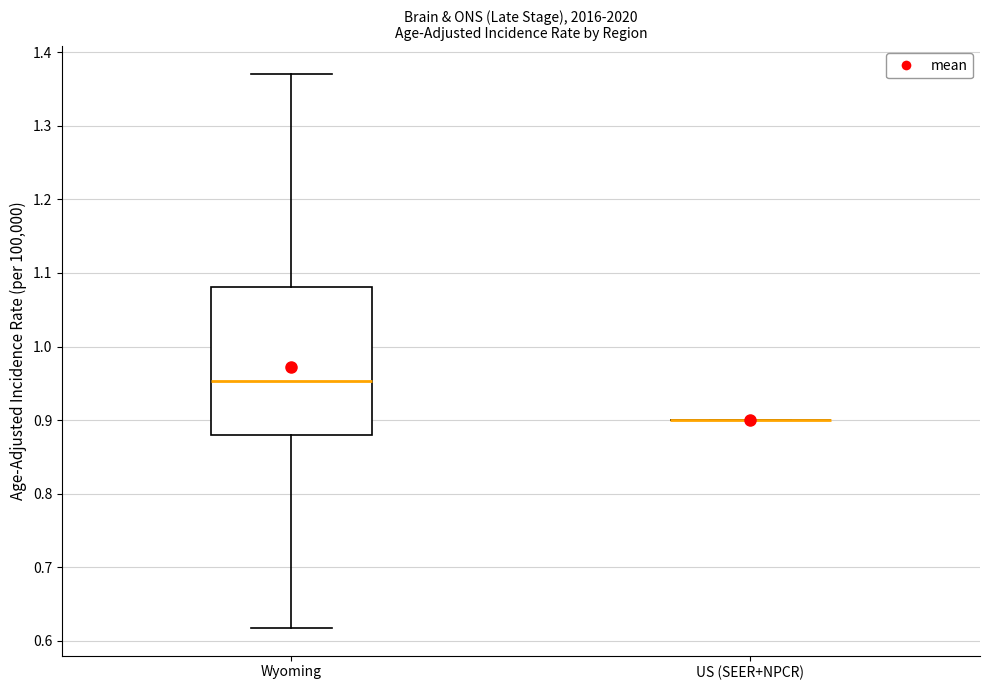

Reading left to right, read every box against the y-axis: the position of its median line, the range the box covers, and the ends of its whiskers. The values are not printed on the chart, so give them approximately, as read against the axis.

Wyoming: median 0.95, box 0.88 to 1.08, whiskers 0.62 to 1.37
US (SEER+NPCR): box collapsed to a line at 0.90, whiskers 0.90 to 0.90